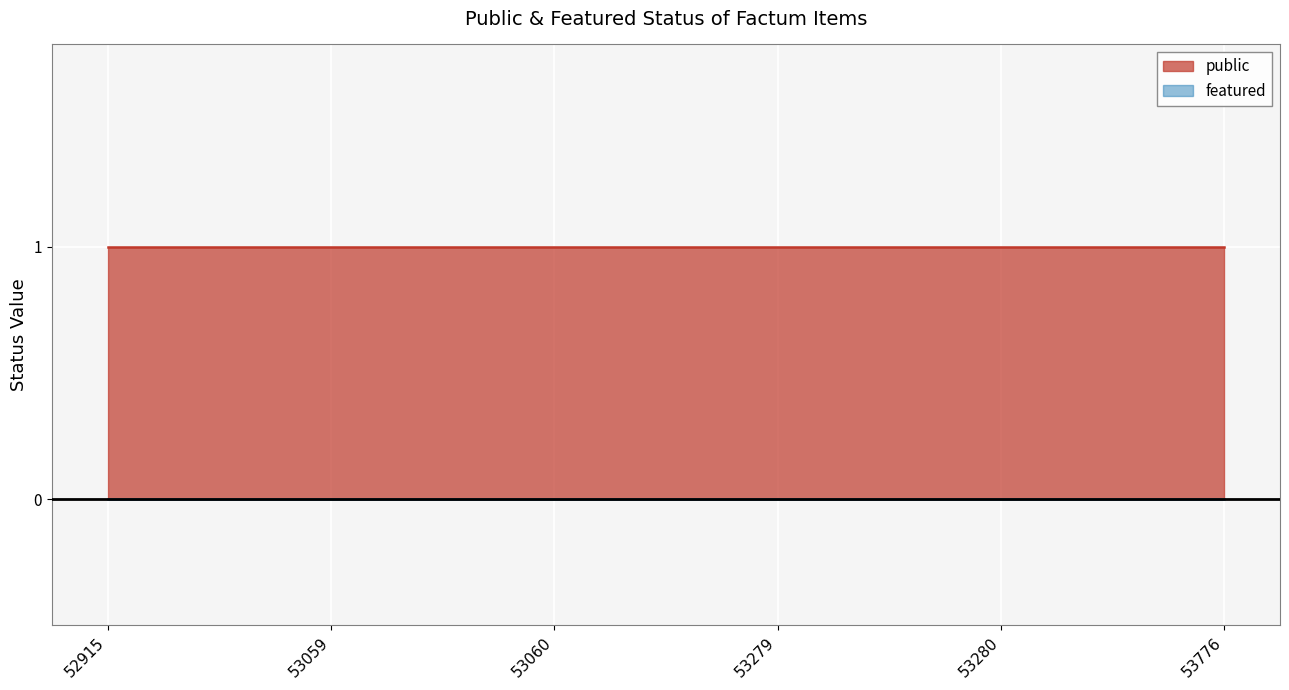

True or false: featured and public cross at least once.

False